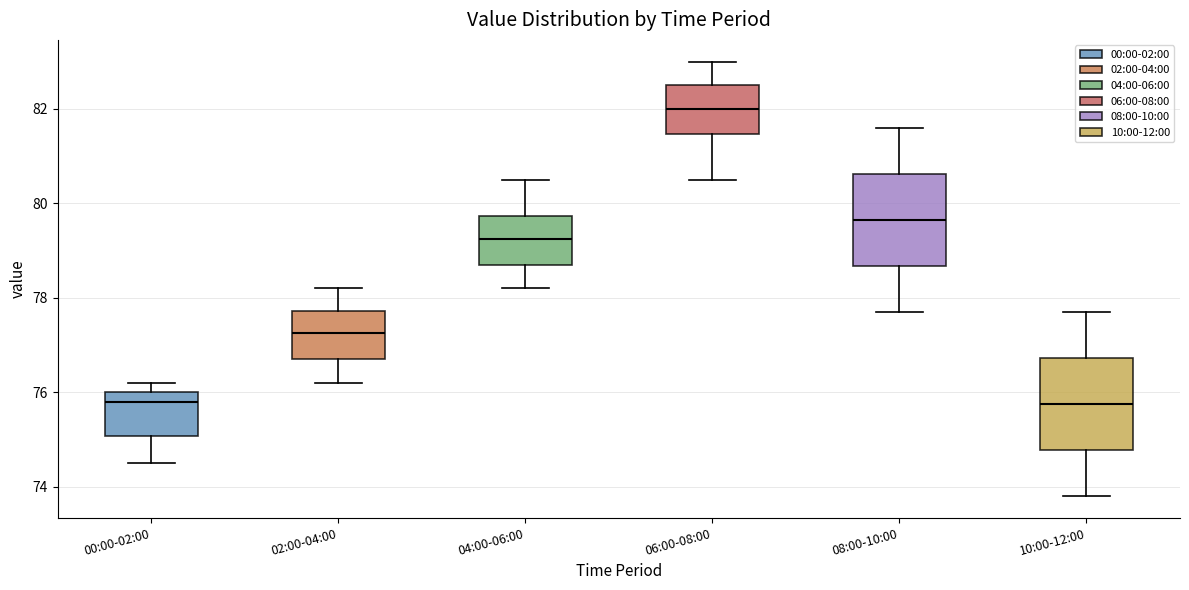

Where is the upper edge of the box for 02:00-04:00 on the y-axis? The values are not printed on the chart, so give them approximately, as read against the axis.

77.8